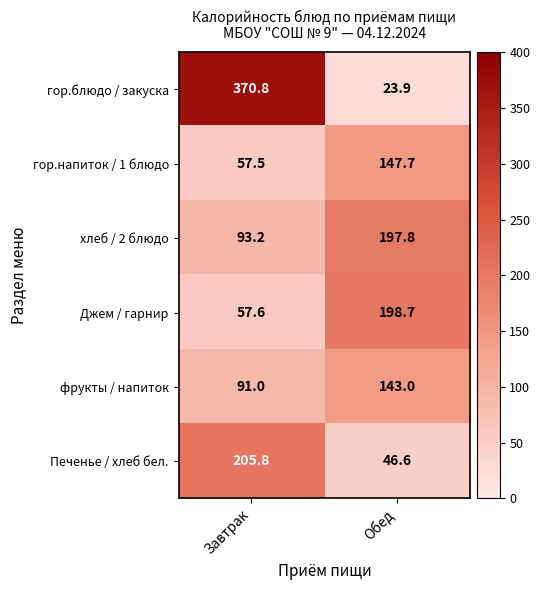

Which series has the largest total across all categories?

гор.блюдо / закуска